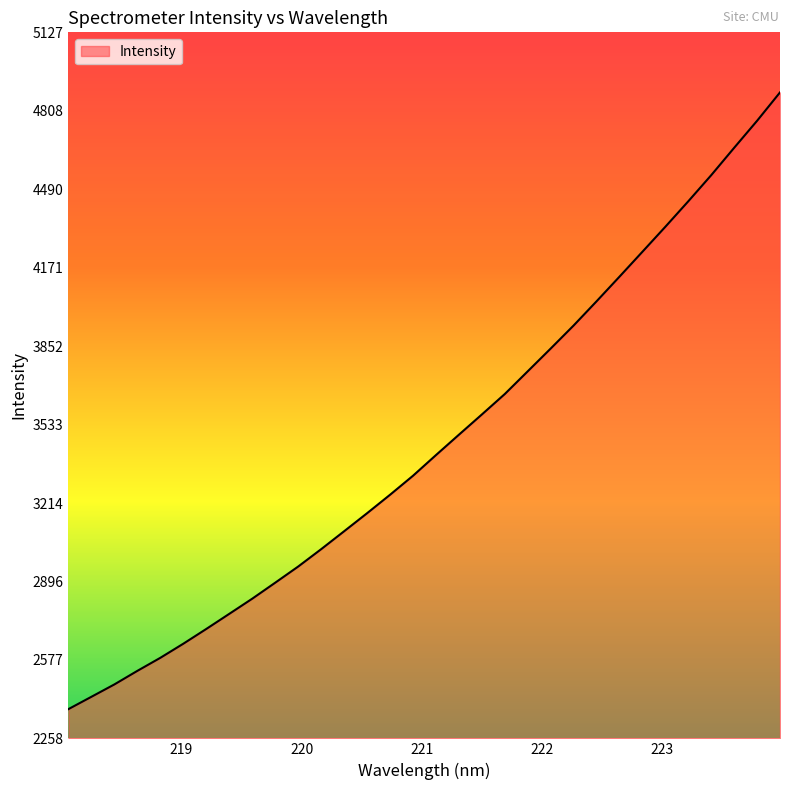

What is the maximum value shown in the chart?

4883.0